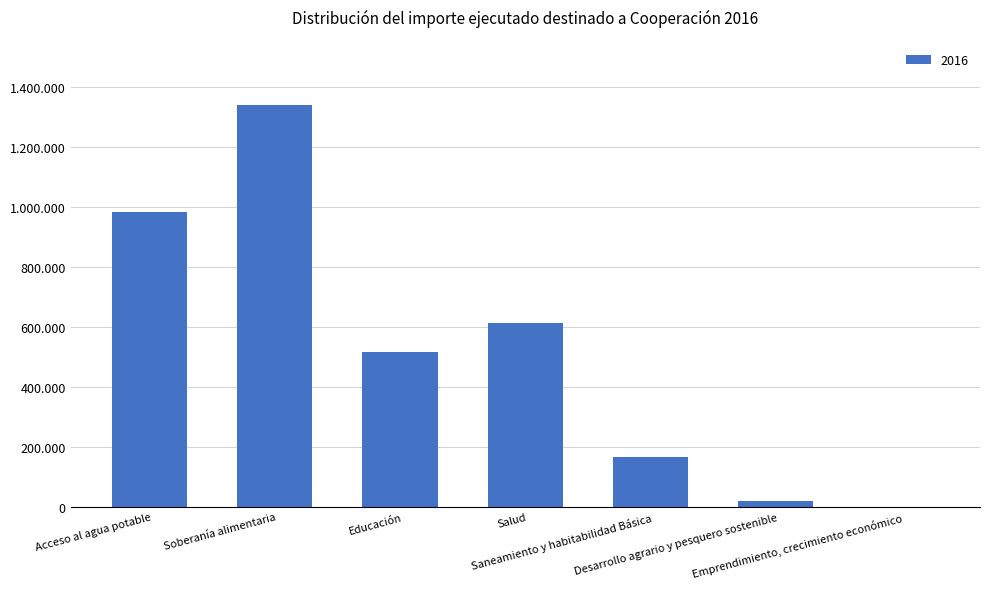

Are the bars horizontal?

No